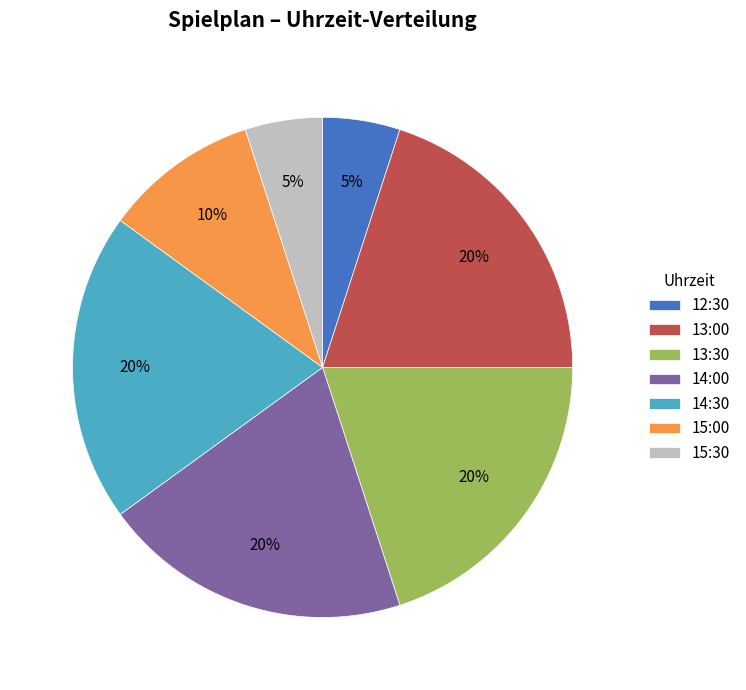

The 13:30 slice represents 20% of the pie. True or false?

True